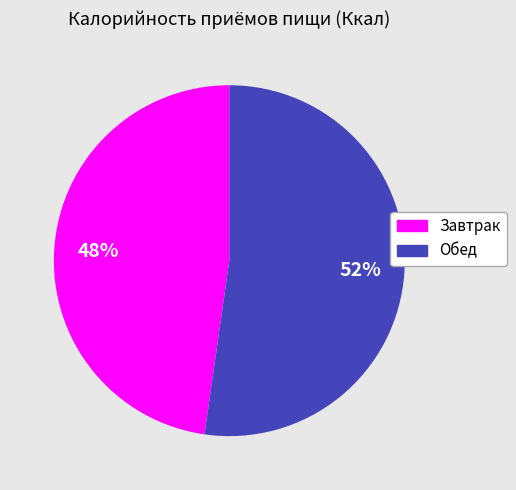

To the nearest percent, what is the combined percentage of Обед and Завтрак?

100%